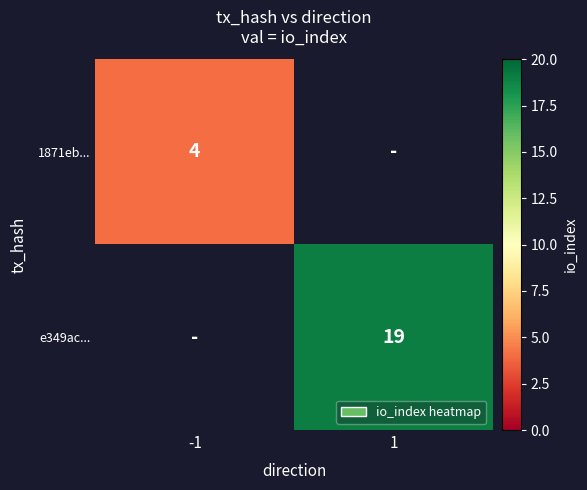

True or false: 1871eb... has a value of 6 at -1.

False